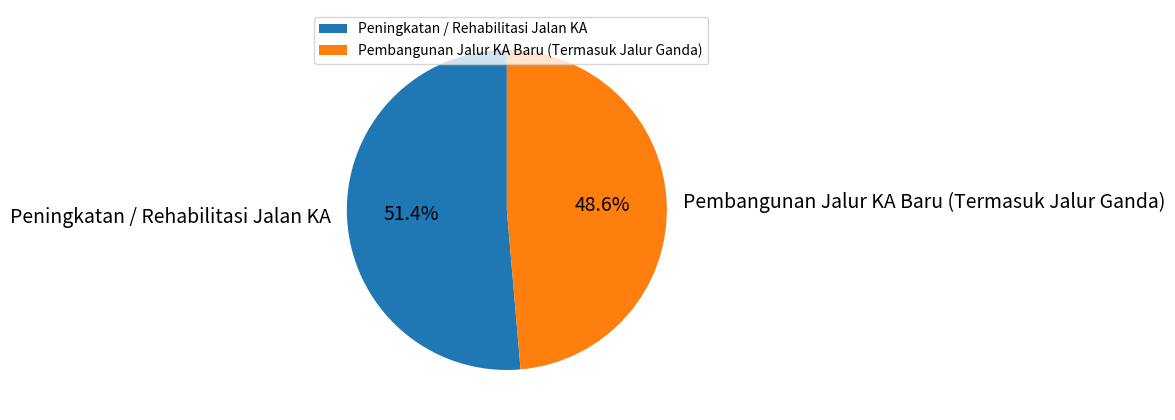

Which category has the biggest portion of the pie?

Peningkatan / Rehabilitasi Jalan KA